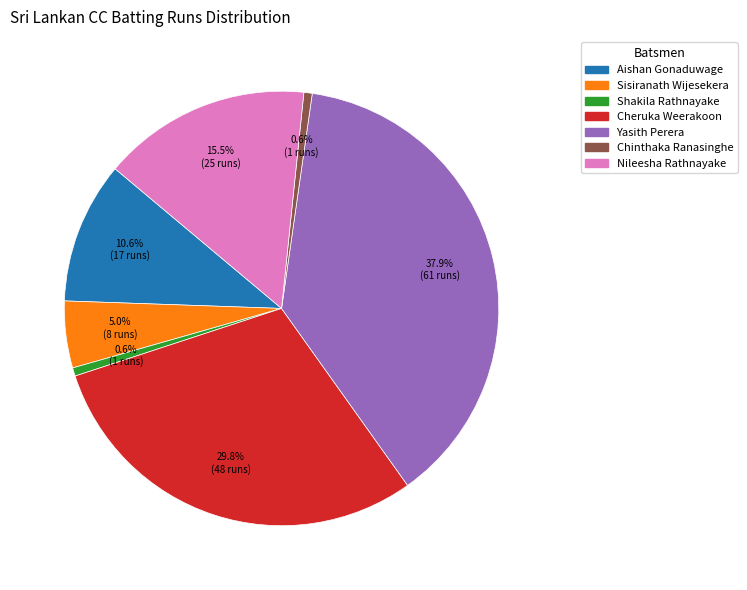

How many segments does this pie chart have?

7